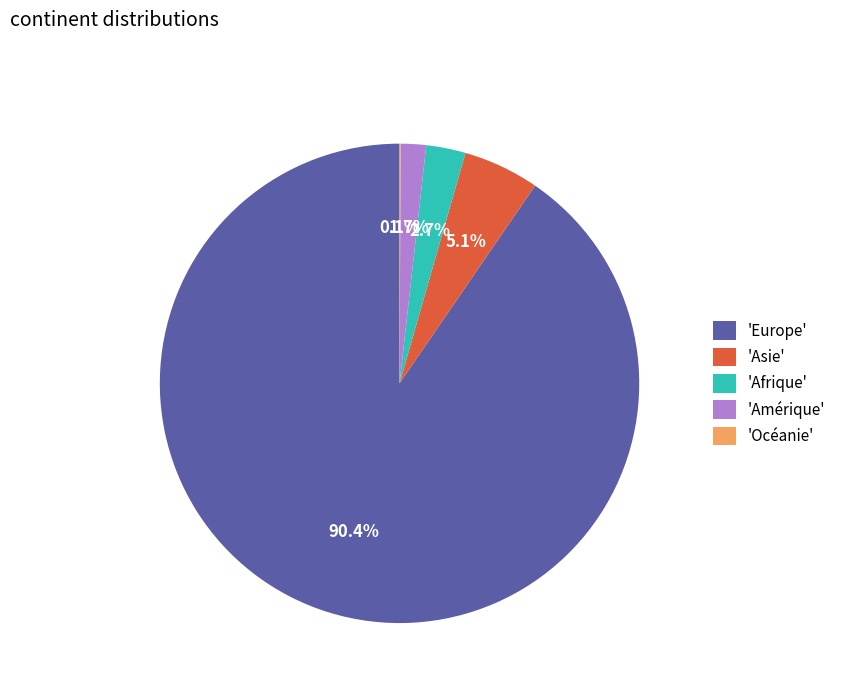

Is there any slice that represents more than half of the pie?

Yes